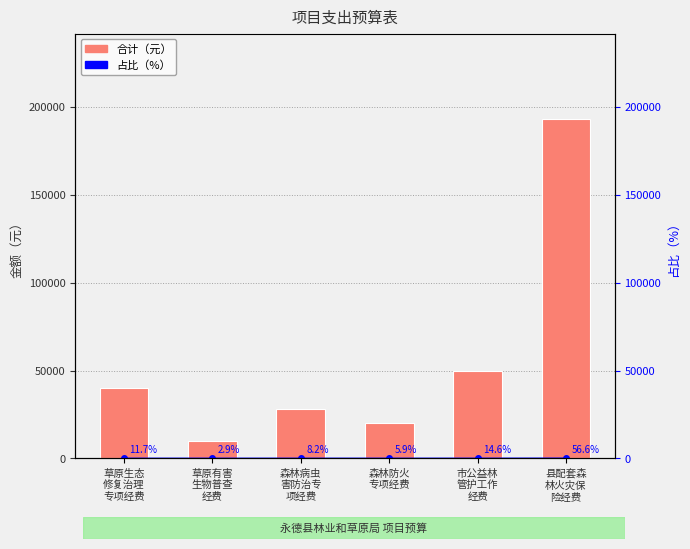

What is the value of the 占比% bar at the 2nd from the left?

2.9